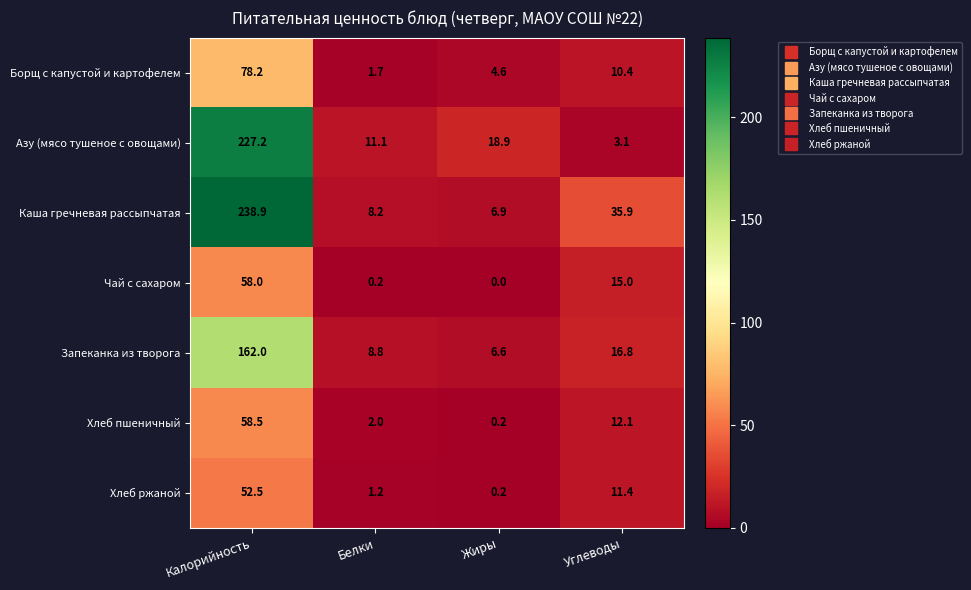

At how many categories does at least one series exceed 208?

1